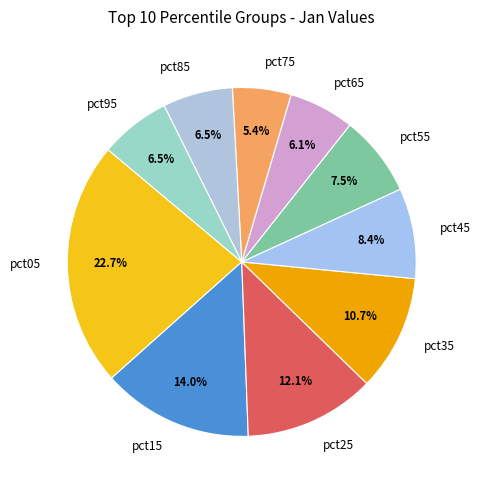

What is the total percentage of pct35 and pct45?

19.1%